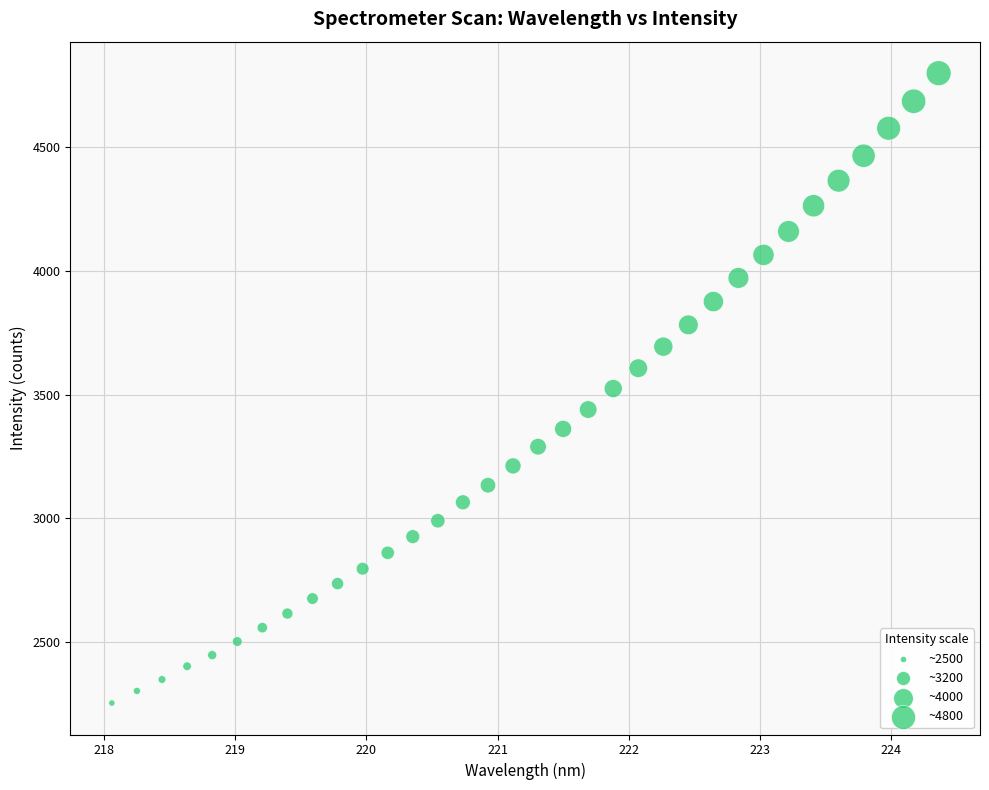

What is the range of Y values (max minus min)?

2544.7